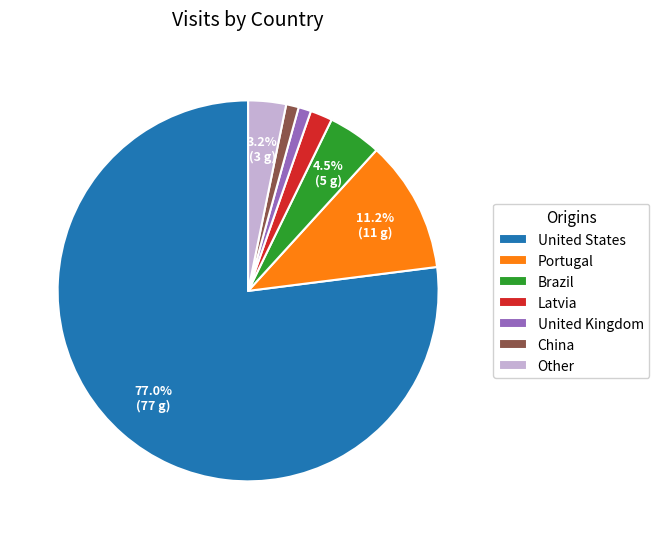

Do Other and Latvia together represent more than half of the pie?

No